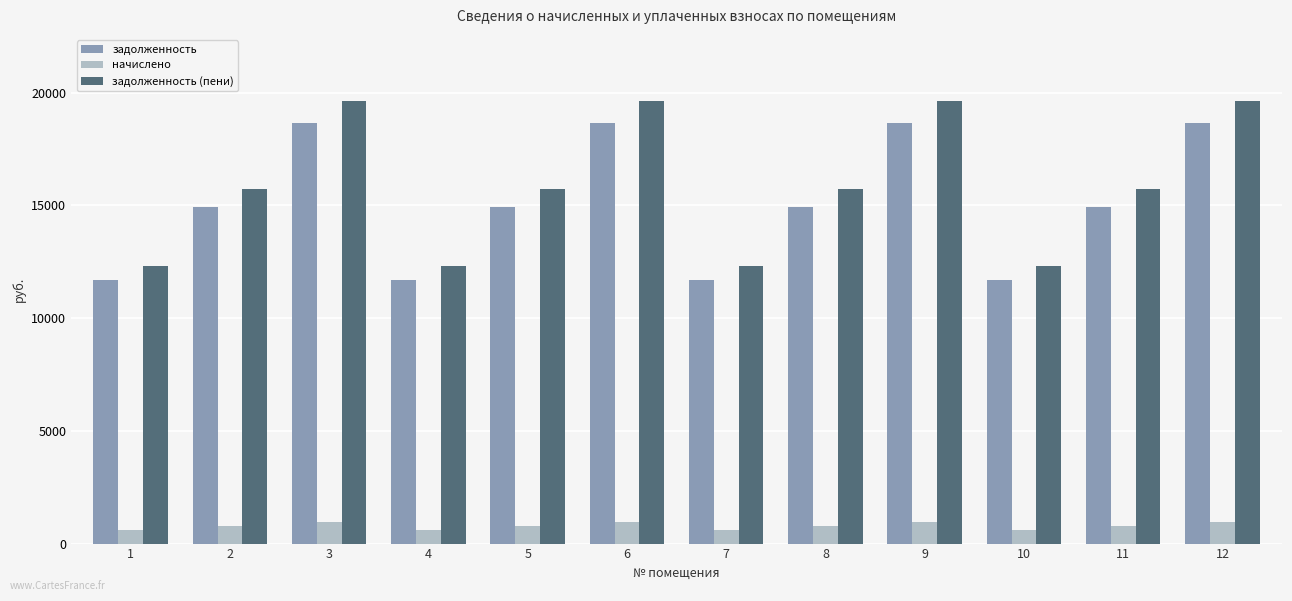

What is the sum of the задолженность (пени) values at 11 and 5?

31450.2